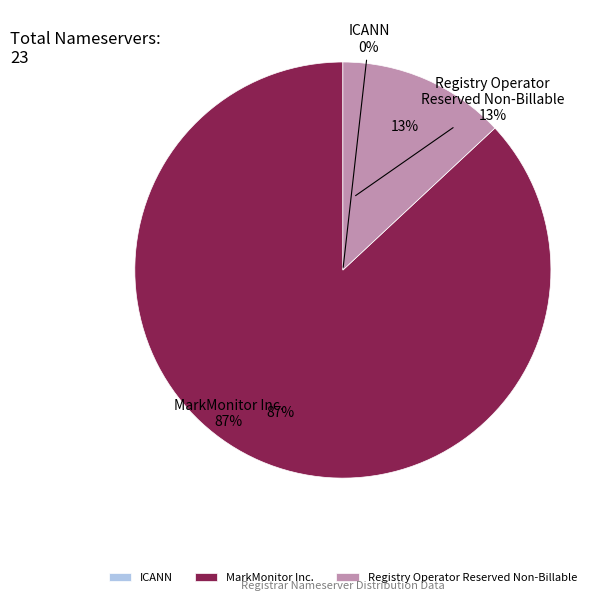

Which slice represents more than half of the pie?

MarkMonitor Inc.